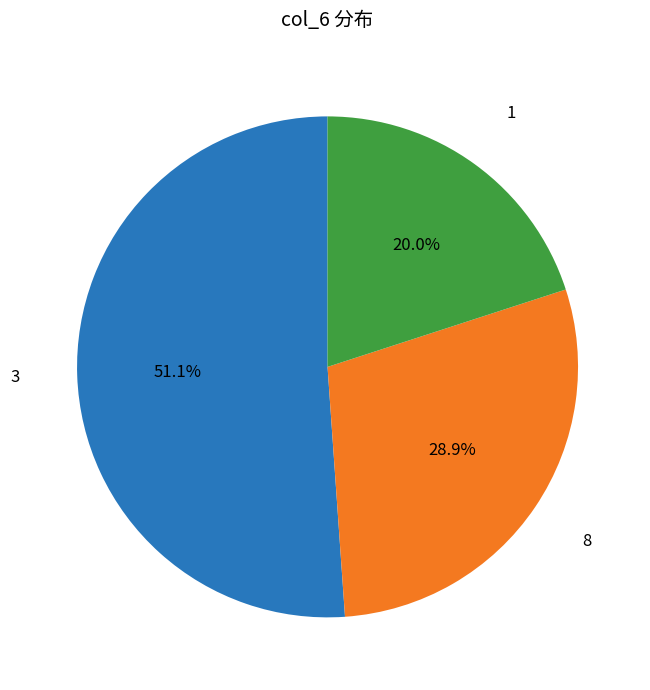

Is there any slice that represents more than half of the pie?

Yes